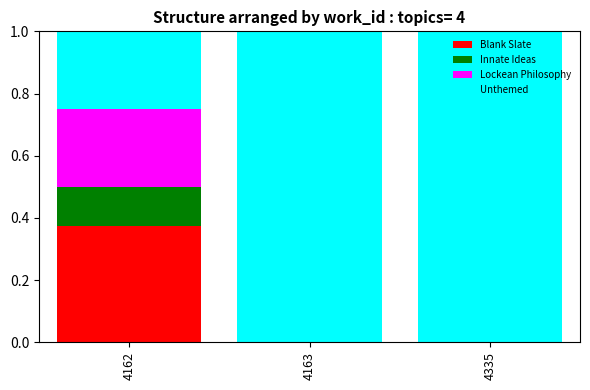

What is the total value across all series at 4163?

1.0